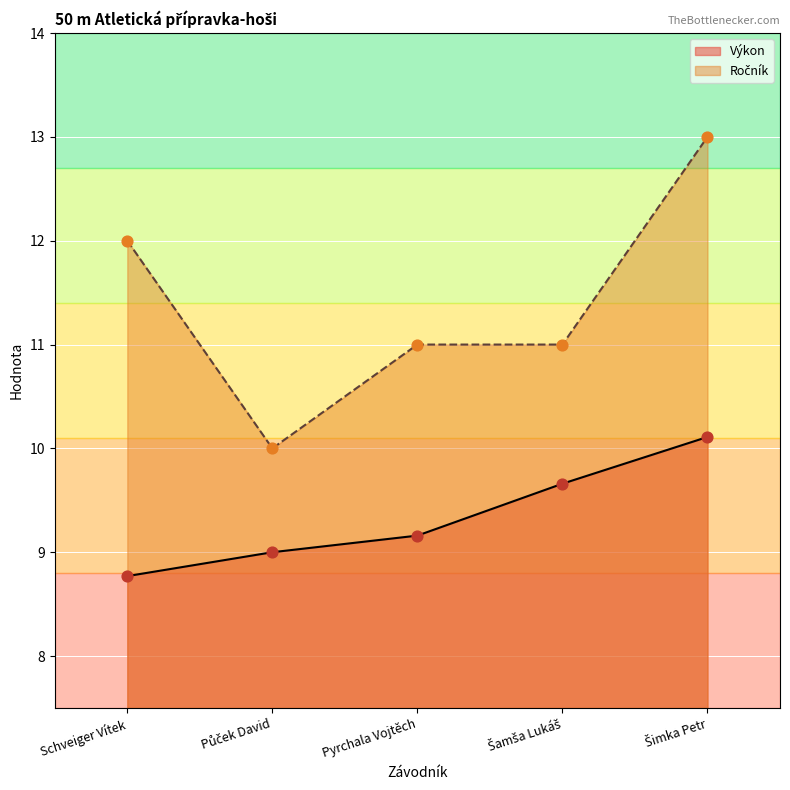

At which category is the sum across all series the highest?

Šimka Petr